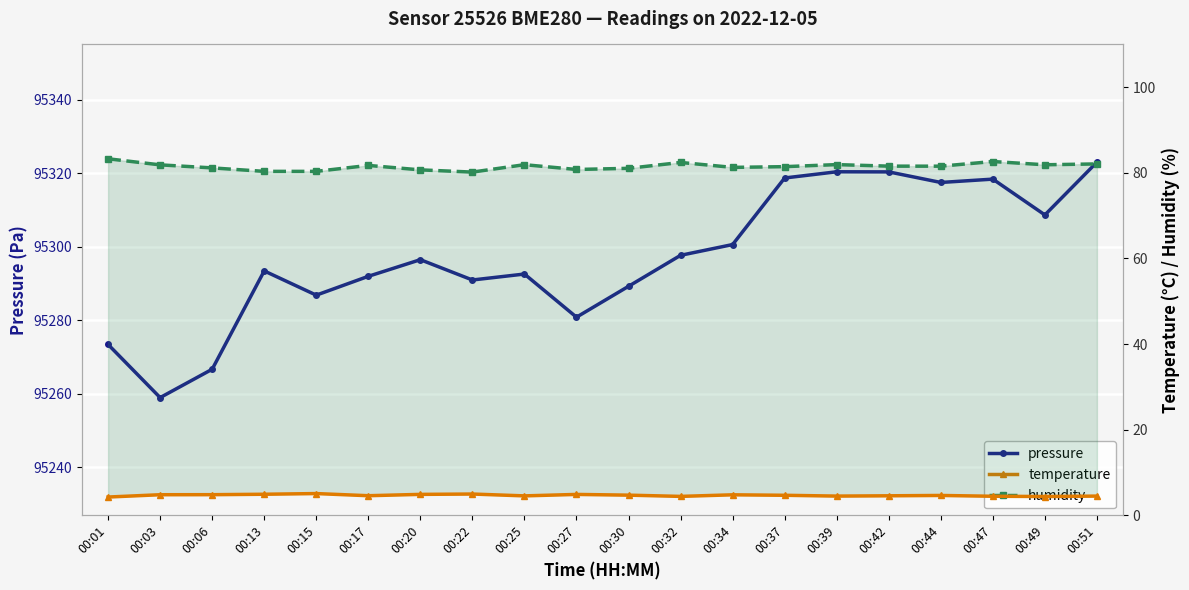

True or false: humidity has more than 2 interior local peaks.

True